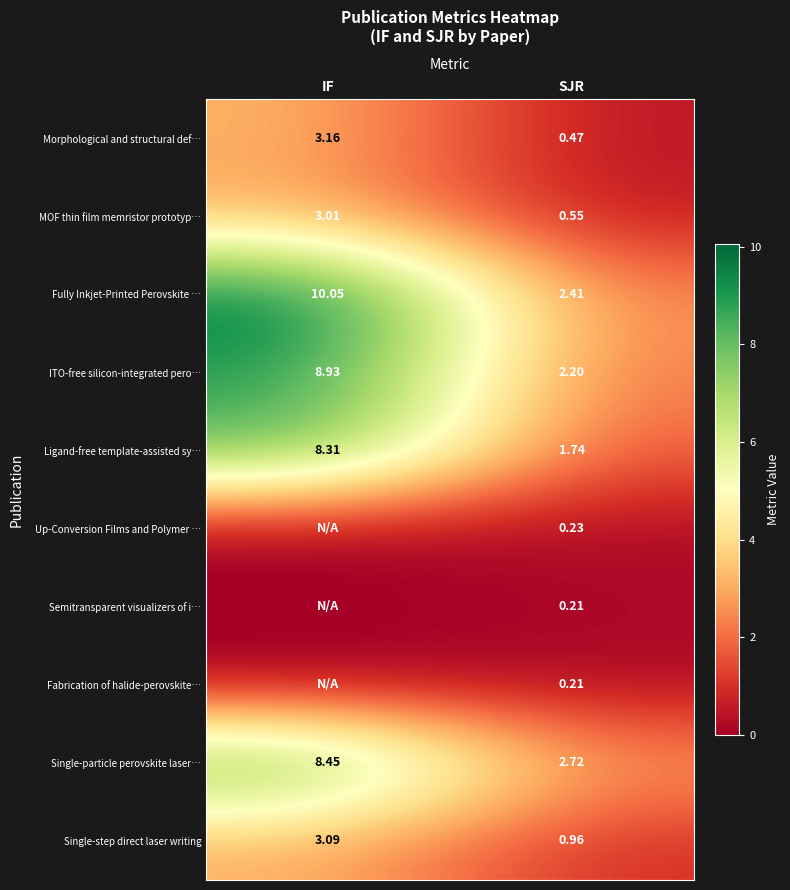

The value of ITO-free silicon-integrated pero… at IF is 14.9. True or false?

False